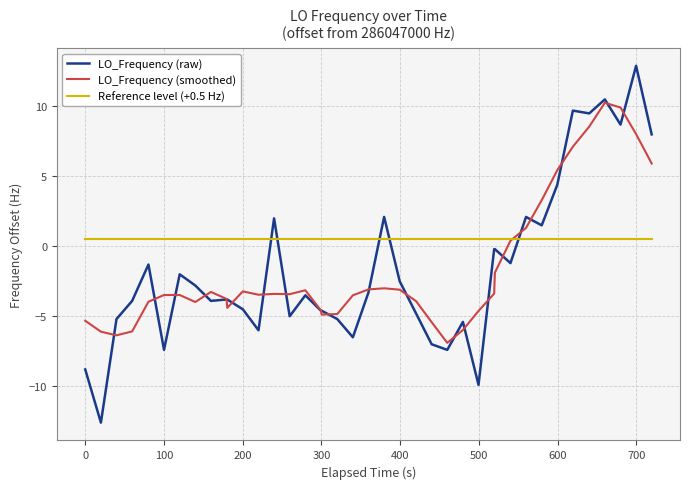

What is the lowest value of the LO_Frequency (raw) series?

-12.6